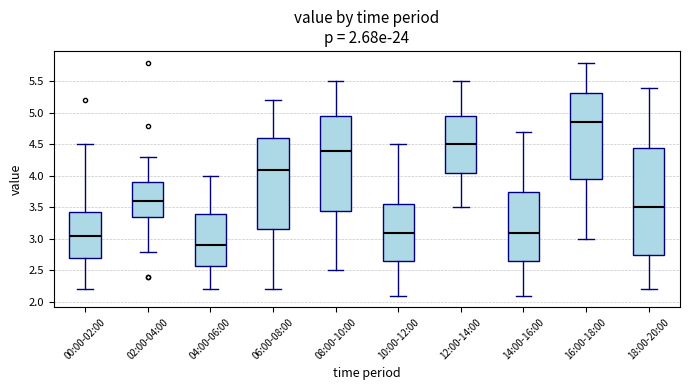

Which box is the tallest, from its lower edge to its upper edge?

18:00-20:00